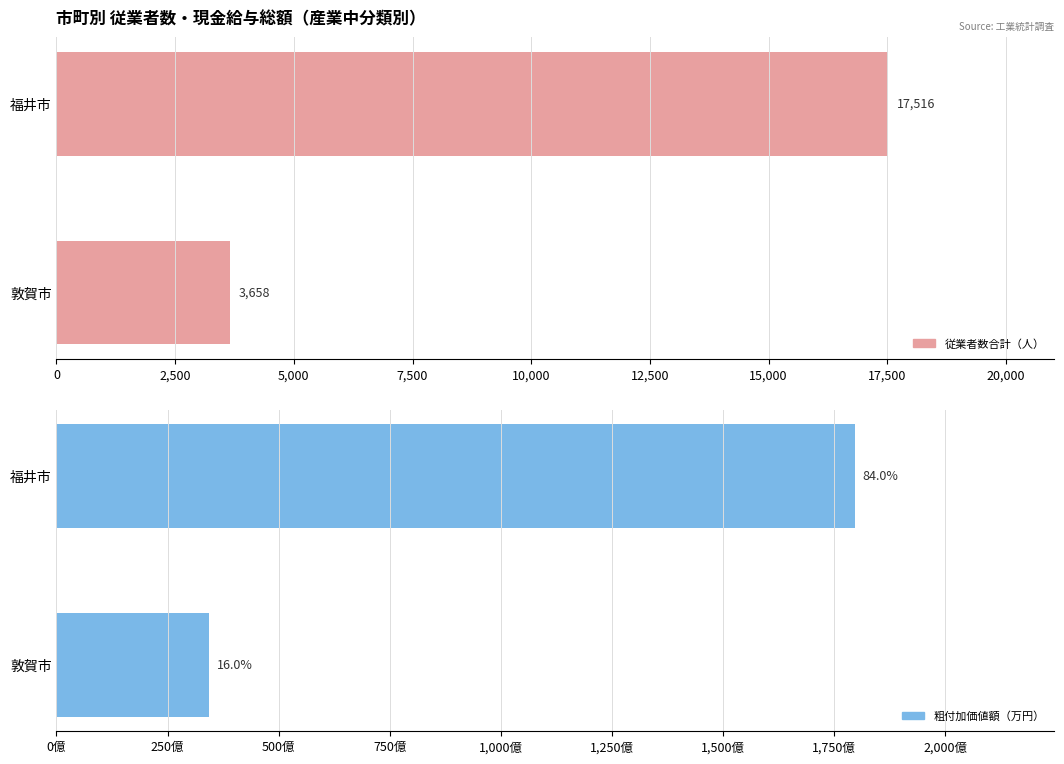

How many 粗付加価値額(万円) values are between 3430027 and 17969675?

2